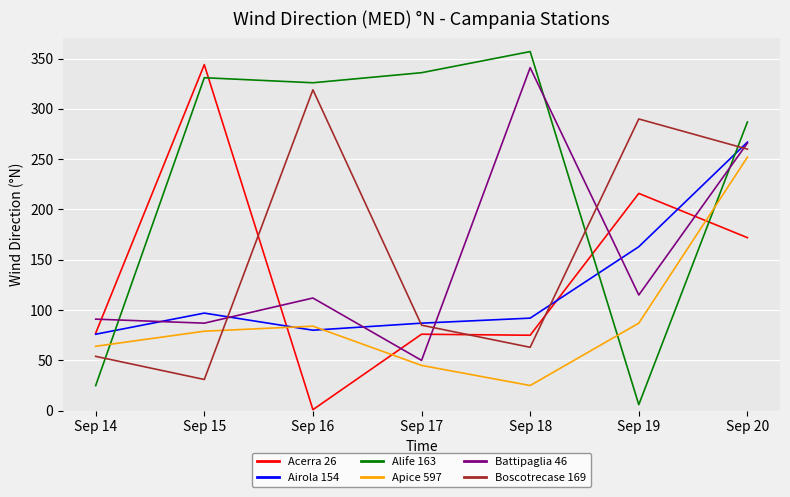

Is the value of Boscotrecase 169 at Sep 17 greater than the value of Alife 163 at Sep 20?

No